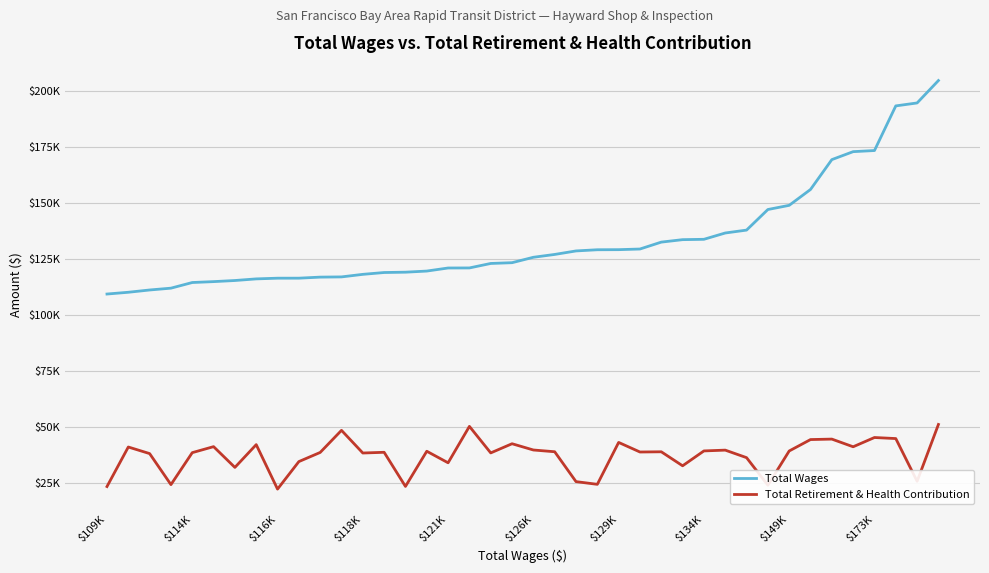

What are all the series names shown in the legend?

Total Wages, Total Retirement & Health Contribution